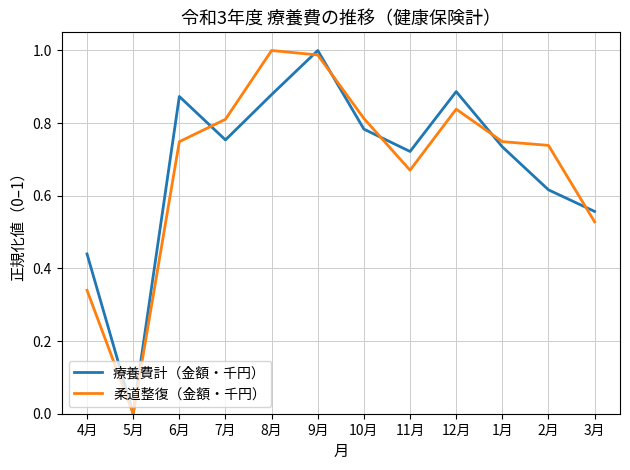

What position from the left is 2月?

11